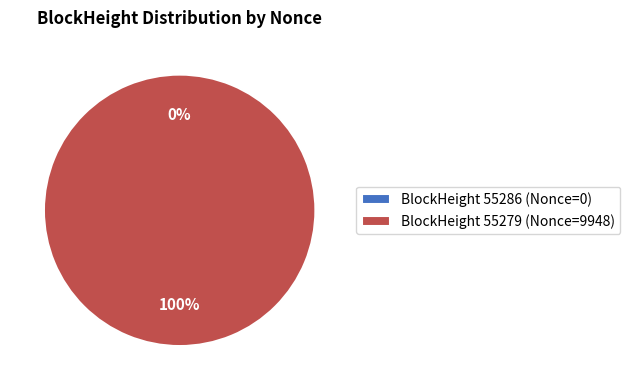

How many segments does this pie chart have?

2